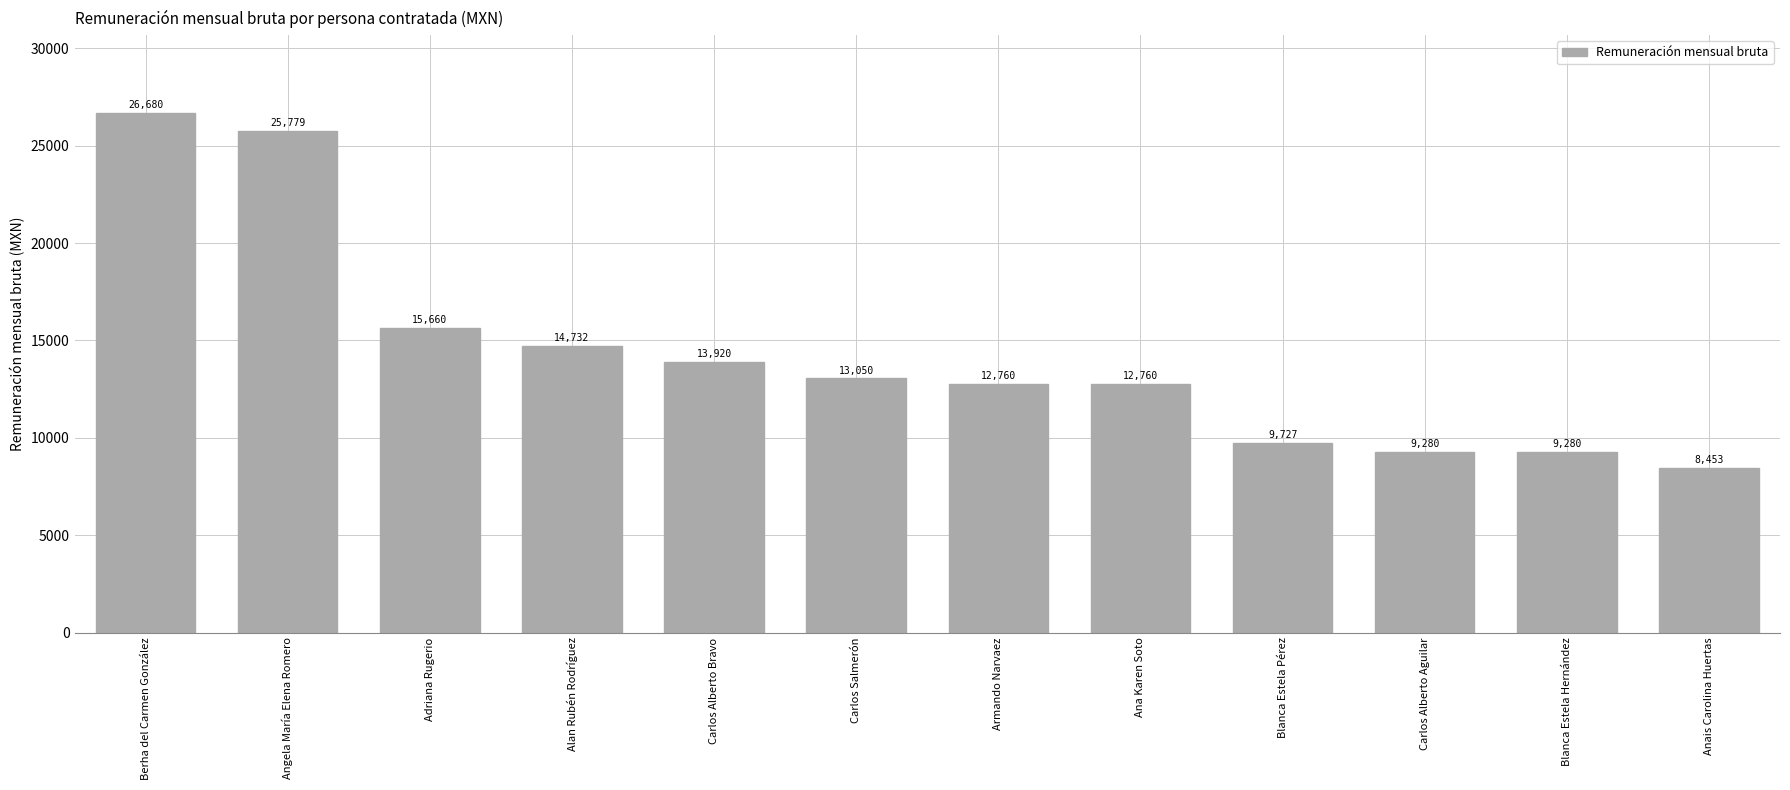

Which category has the lowest value across all series?

Anais Carolina Huertas